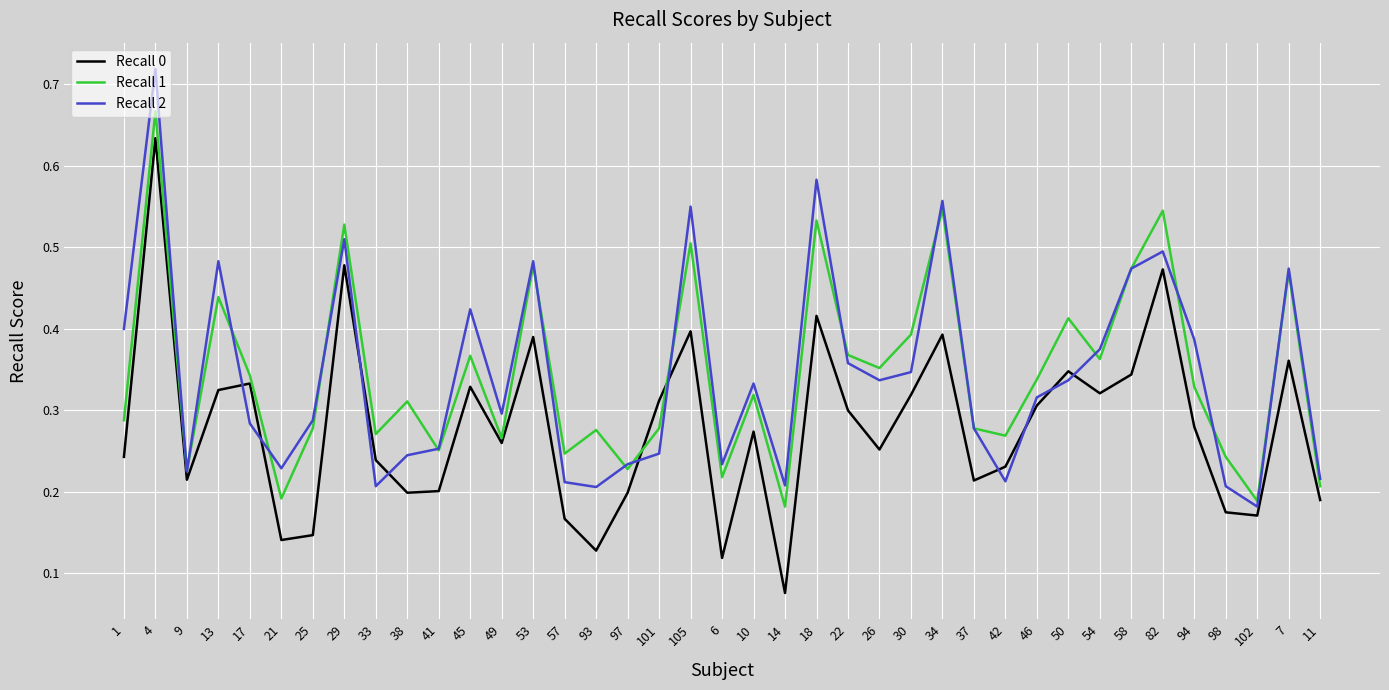

True or false: Recall 0 and Recall 1 intersect in this chart.

True